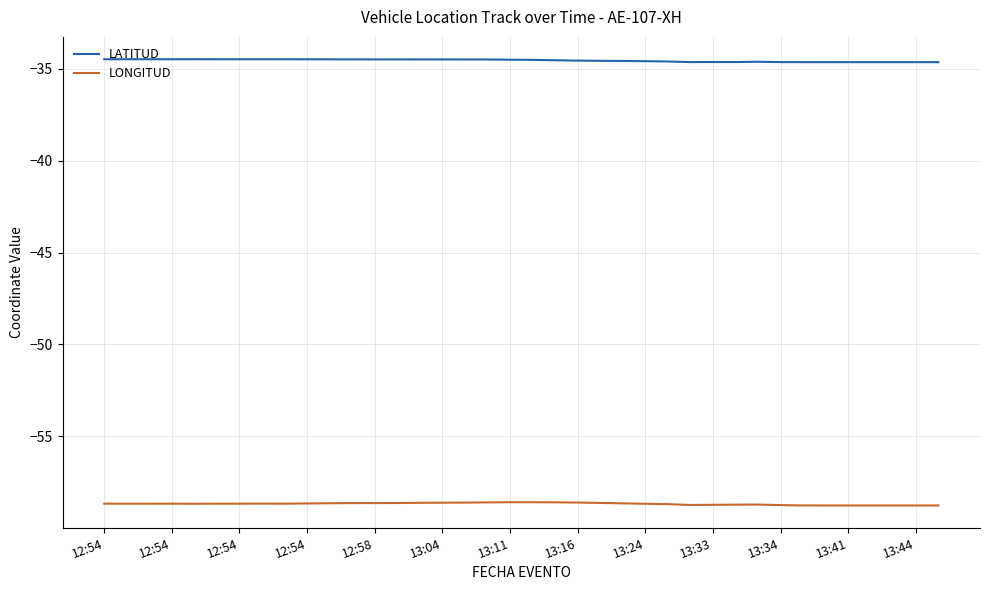

What is the highest value of the LATITUD series?

-34.5